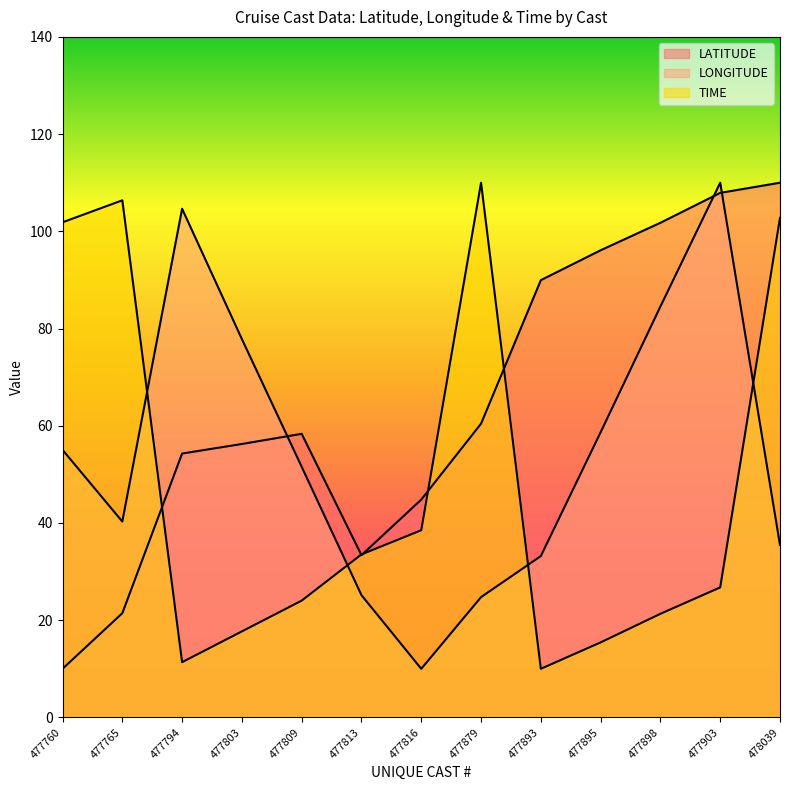

Which series has the largest range (max minus min)?

LATITUDE